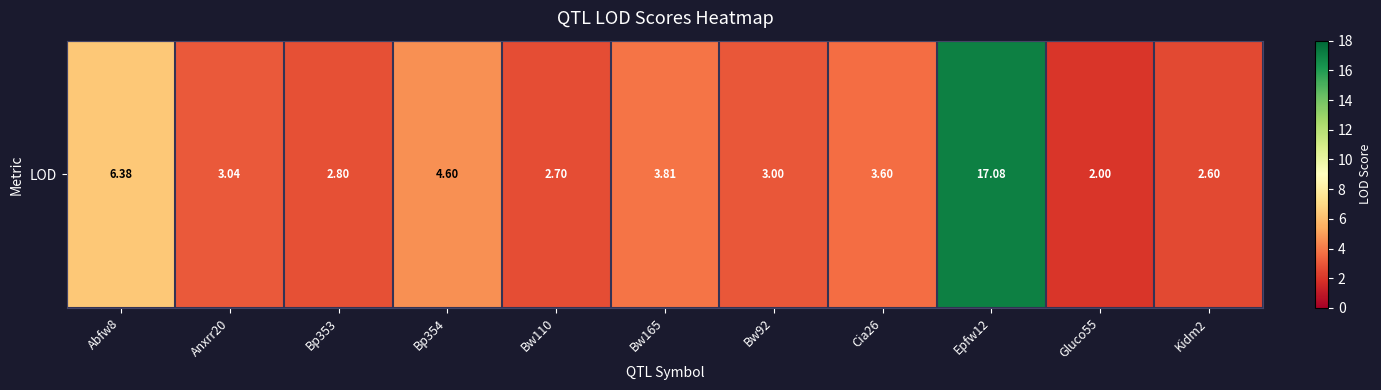

How many data points are less than 3?

4